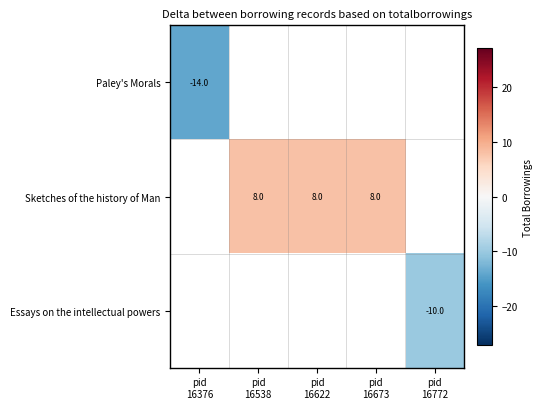

The Essays on the intellectual powers series shows -7.0 at pid 16772. True or false?

False